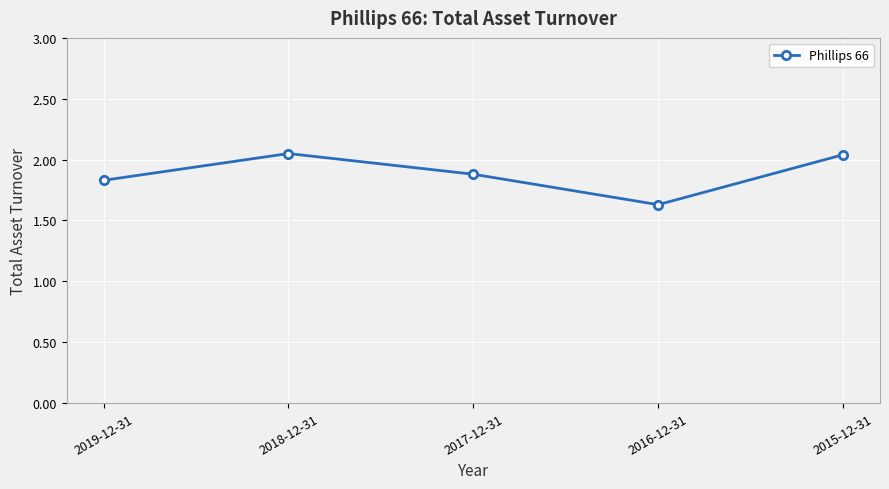

Approximately how many times larger is the value at 2018-12-31 compared to 2019-12-31?

1.1